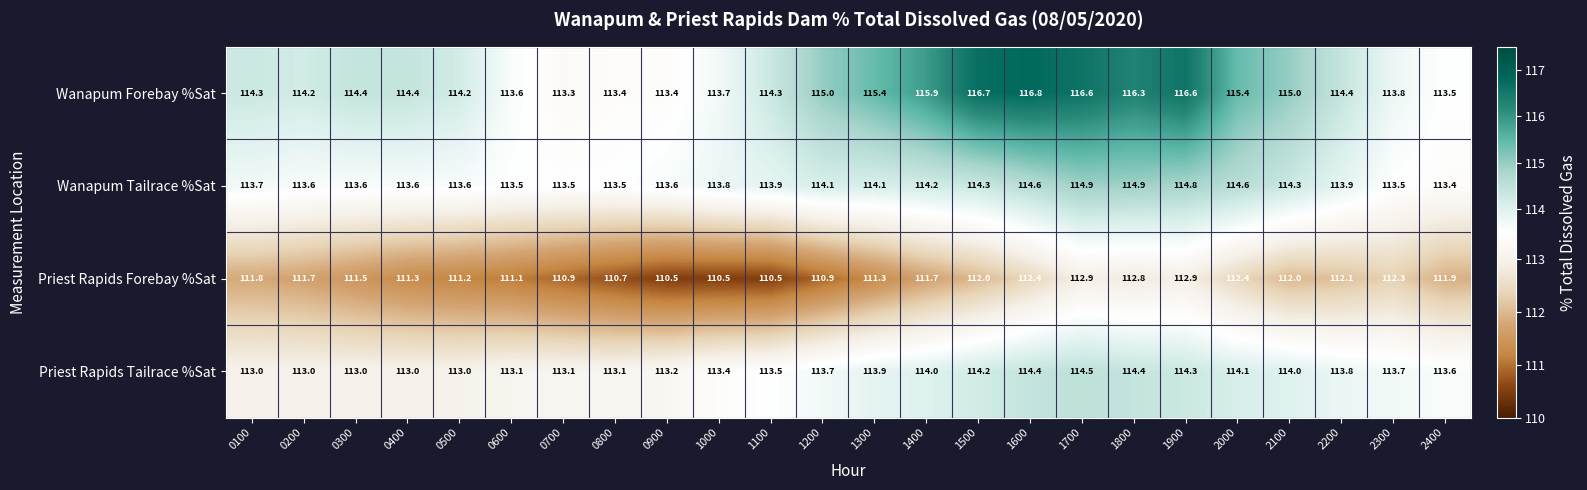

Which series changed the most between 0800 and 1100?

Wanapum Forebay %Sat